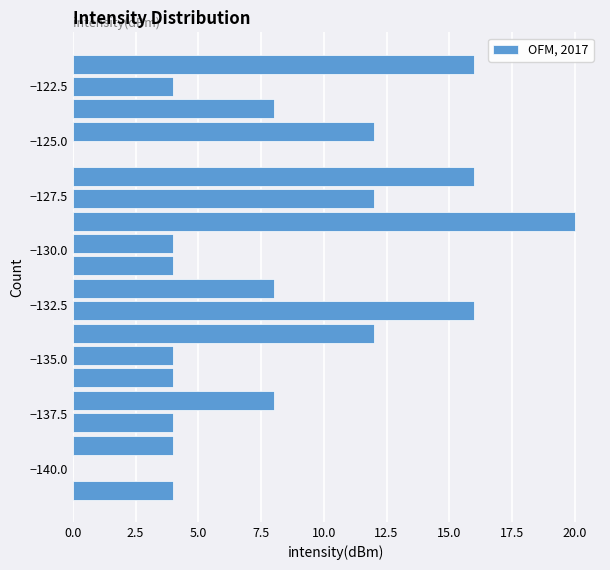

Around what value on the y-axis is the longest bar? Give the approximate position of its centre, as read against the axis.

-128.5